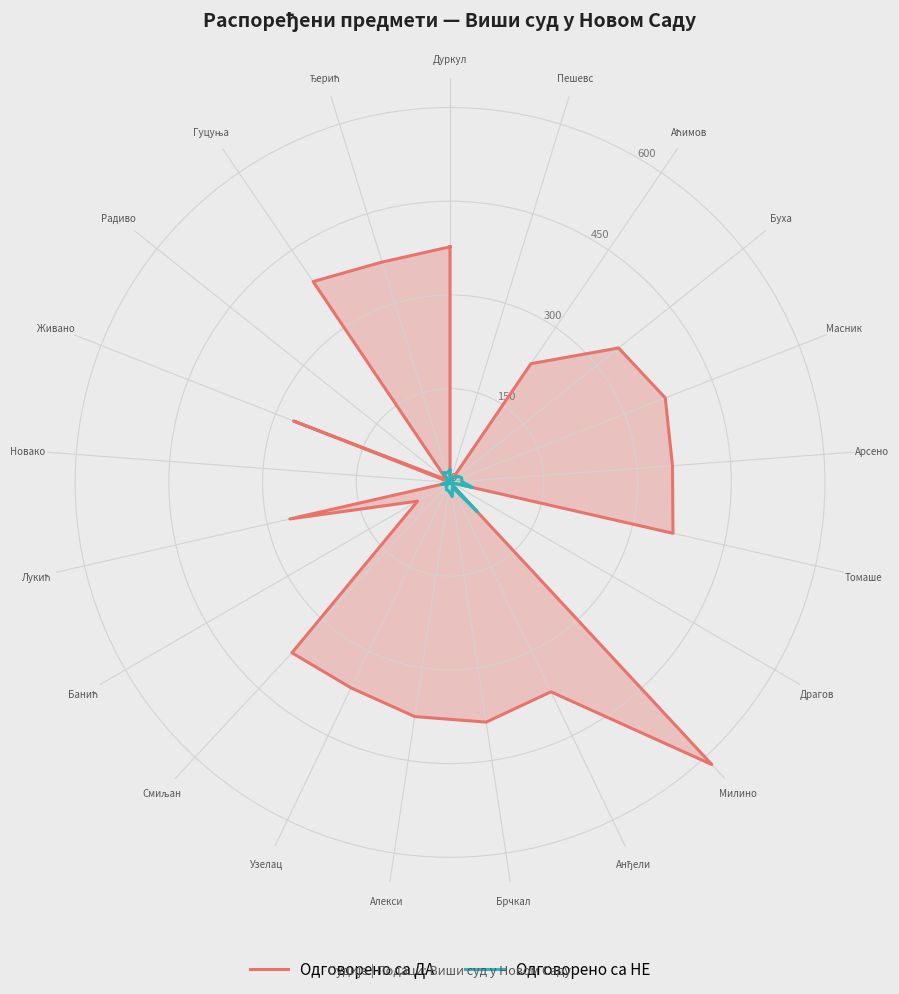

Is it true that Одговорено са ДА equals 372 at Смиљан?

True